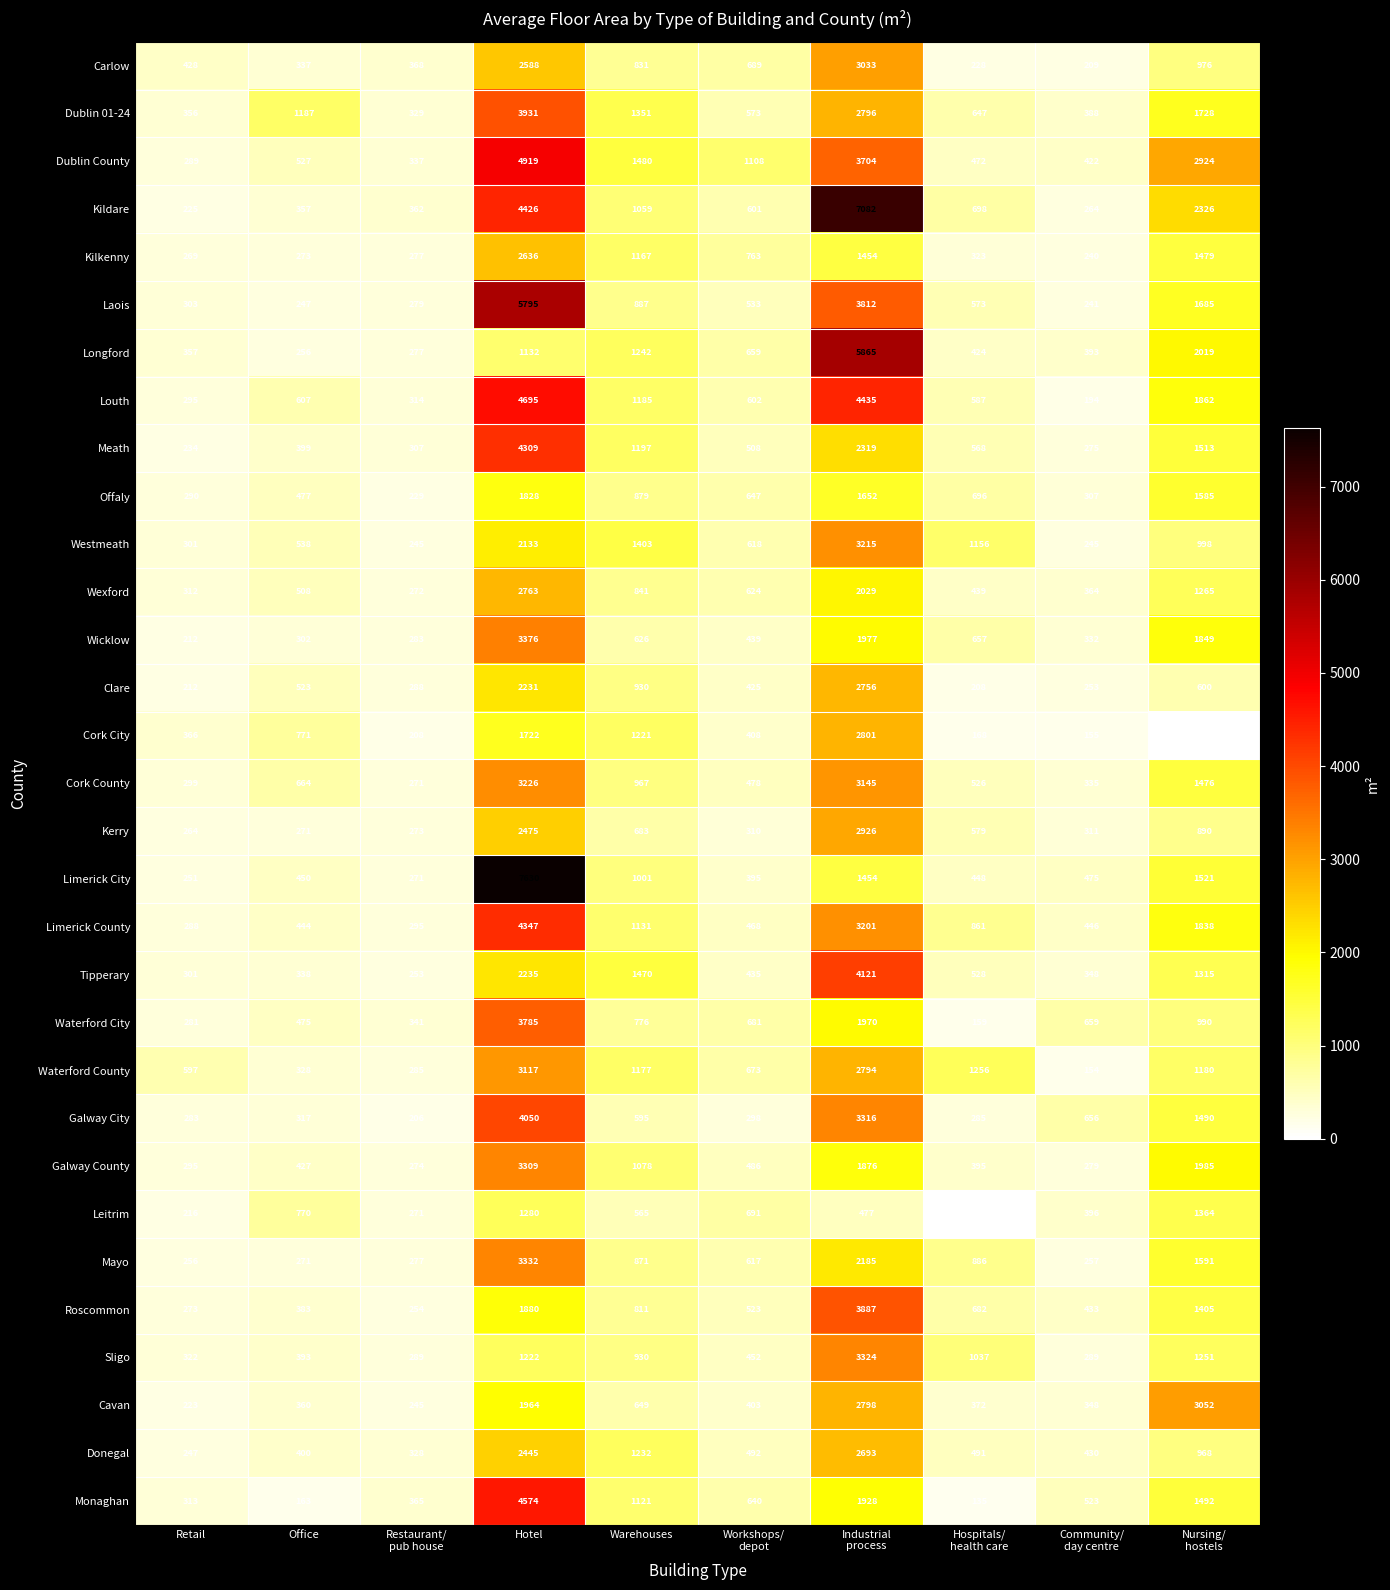

What is the highest value of the Dublin County series?

4919